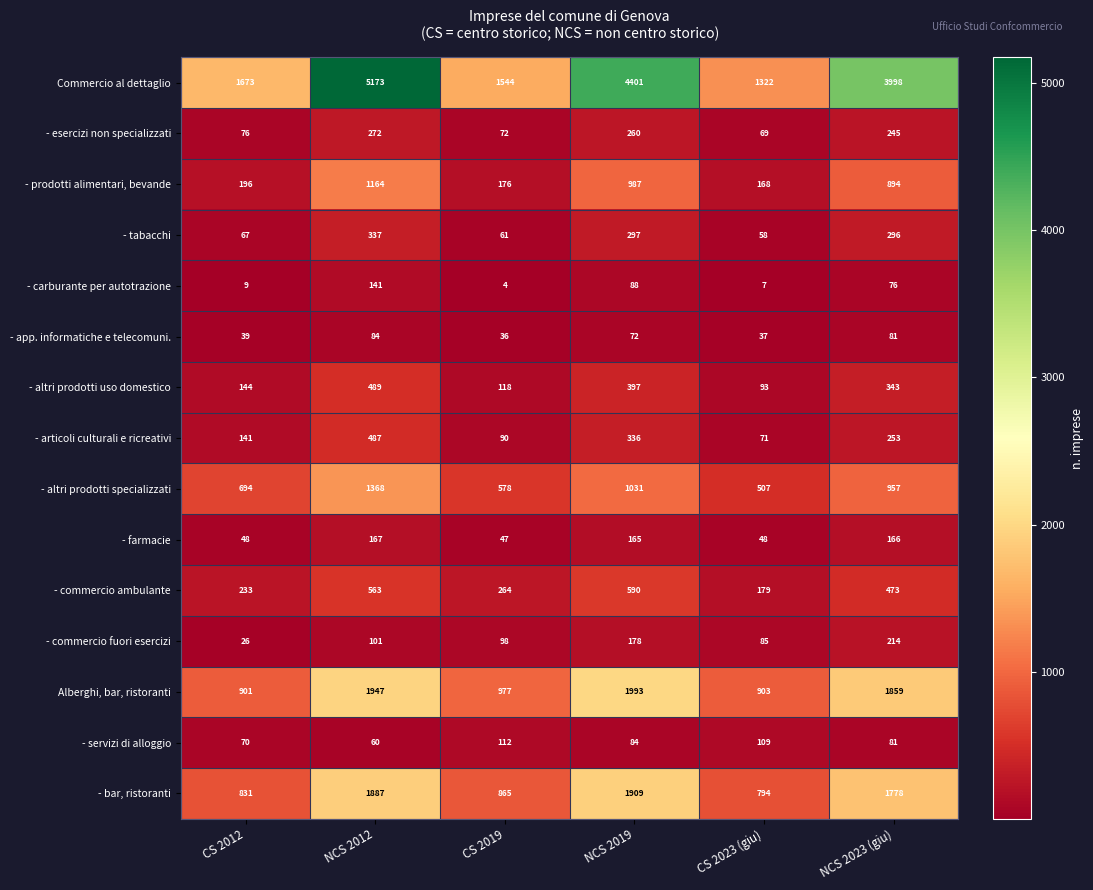

What is the spread (max minus min) of values at NCS 2023 (giu)?

3922